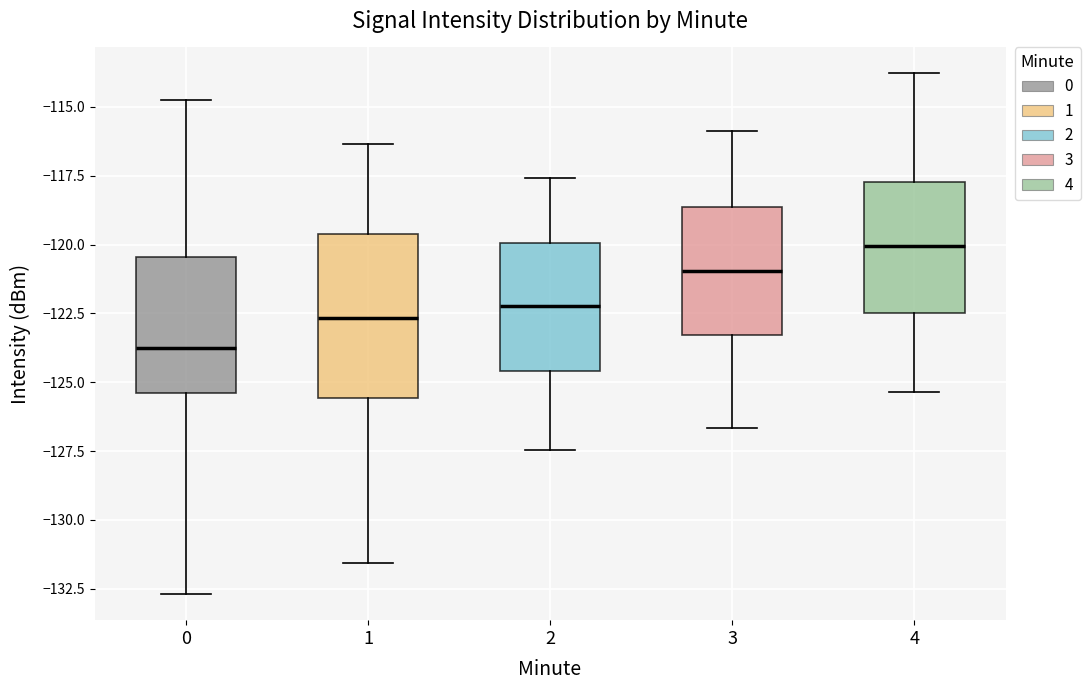

Which box's median line is the highest?

4